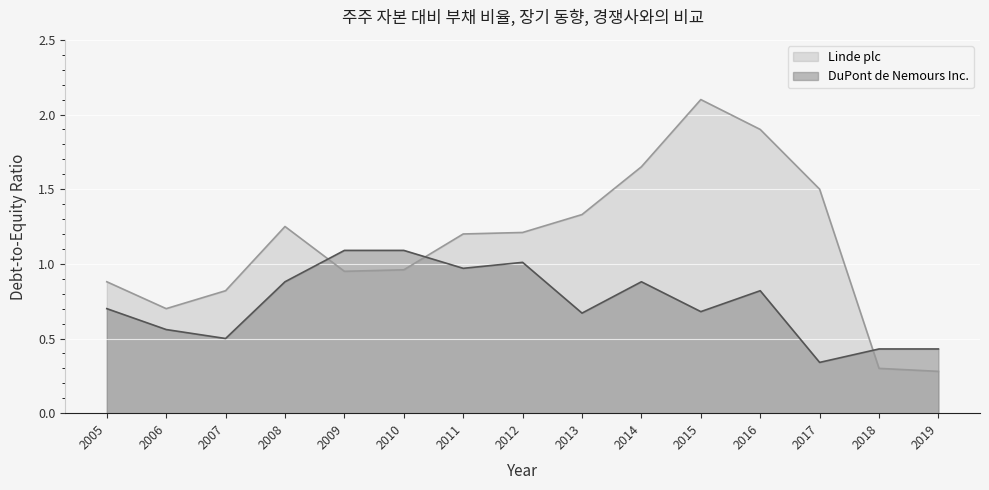

Rank the series at 2012 from lowest to highest value.

DuPont de Nemours Inc., Linde plc